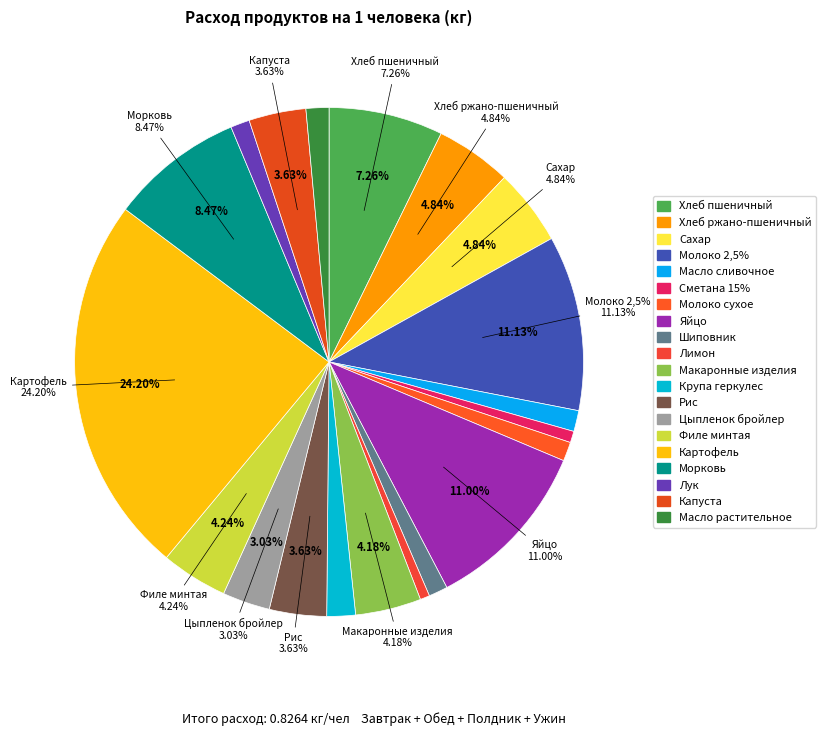

How many segments does this pie chart have?

20